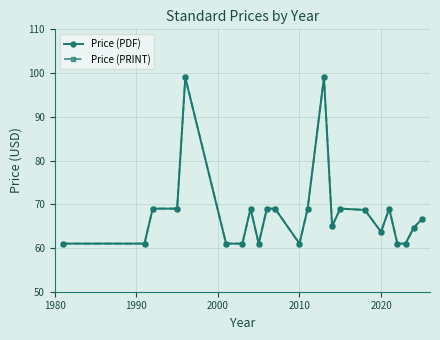

Is this an area chart (filled region under the line)?

No